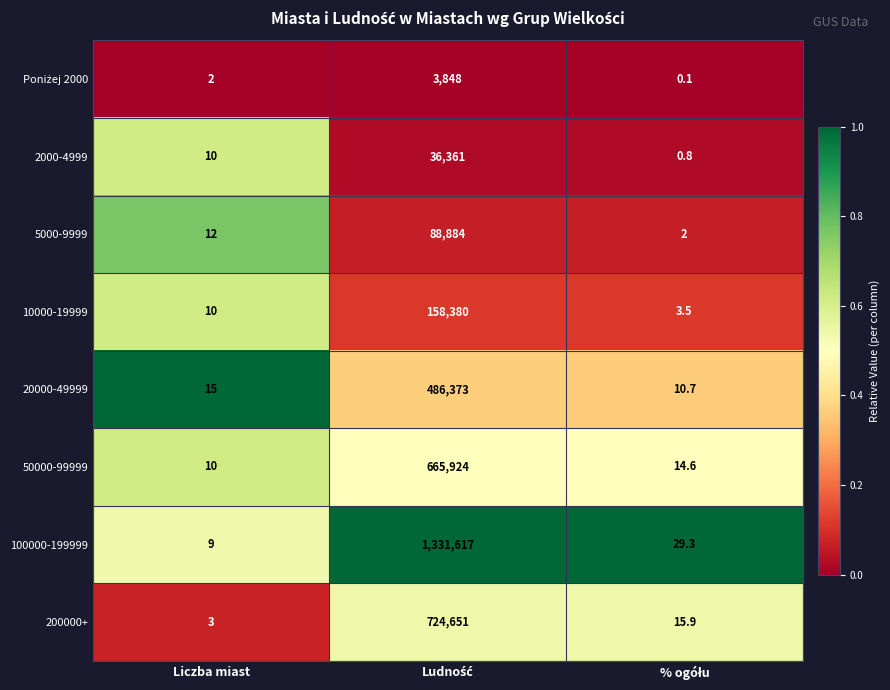

Which series has the largest range (max minus min)?

100000-199999